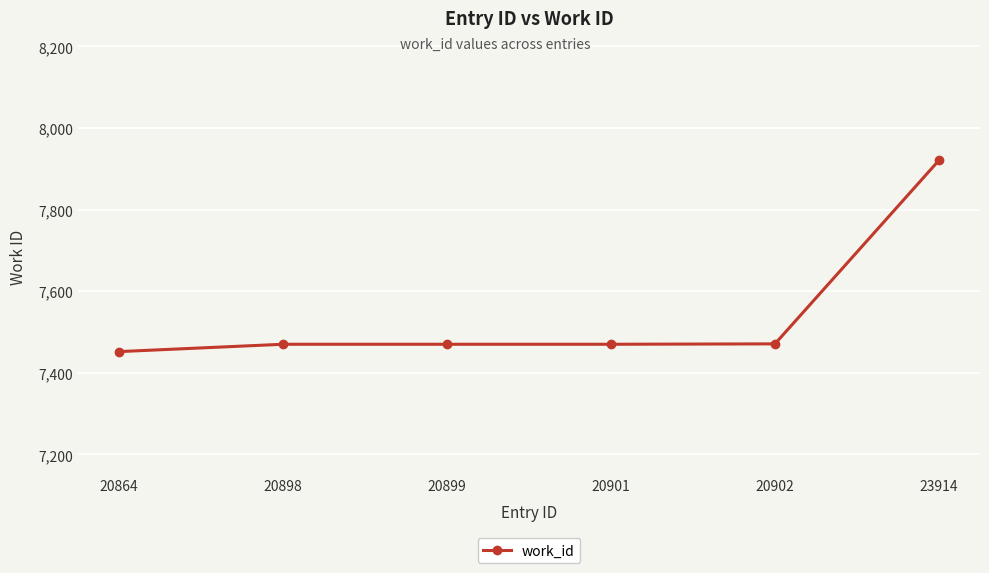

What is the approximate value at 20901, to the nearest 50?

7450